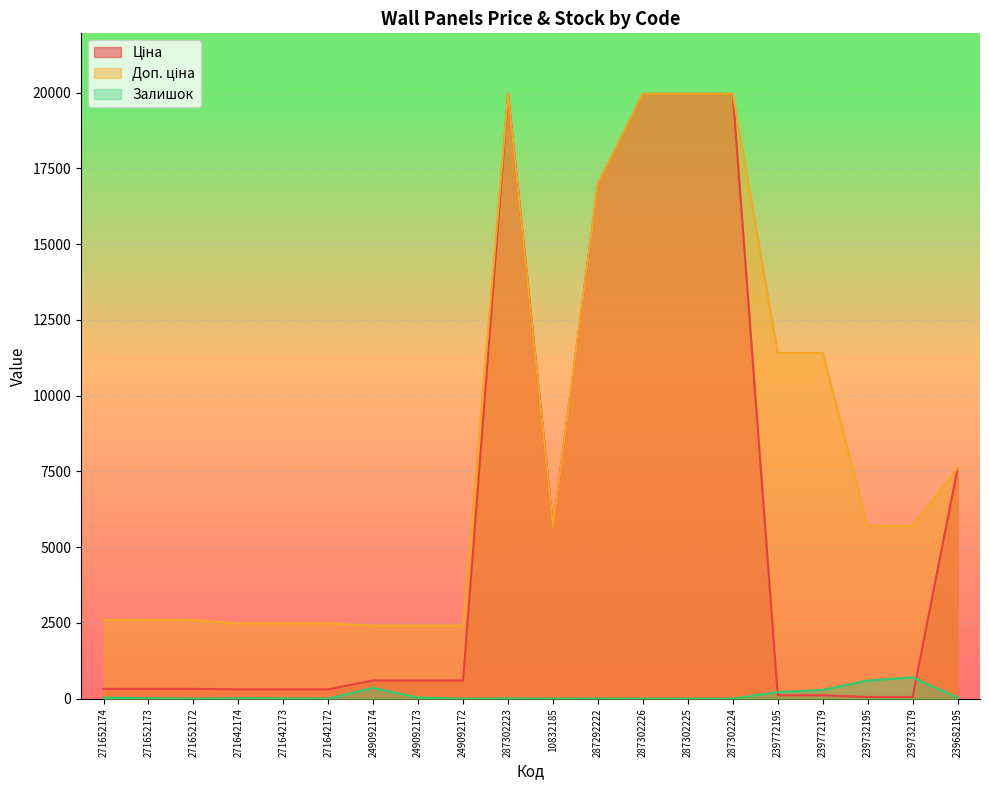

Rank the series by their maximum value, from lowest to highest.

Залишок, Ціна, Доп. ціна